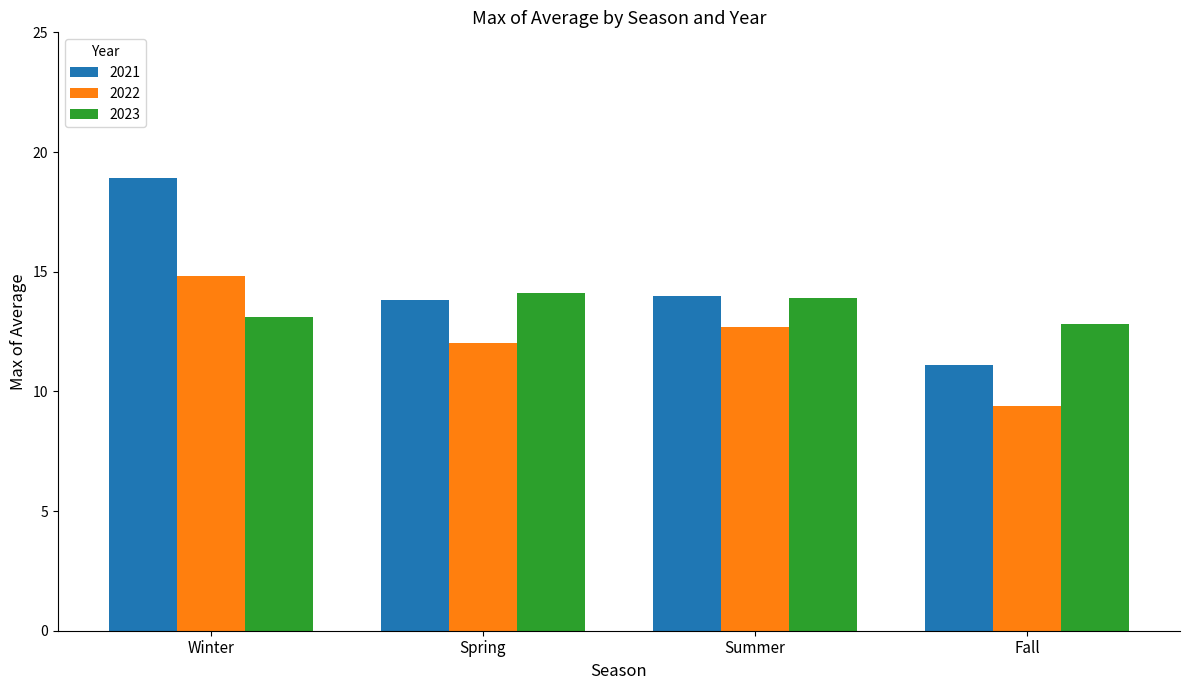

Which series has the largest total across all categories?

2021